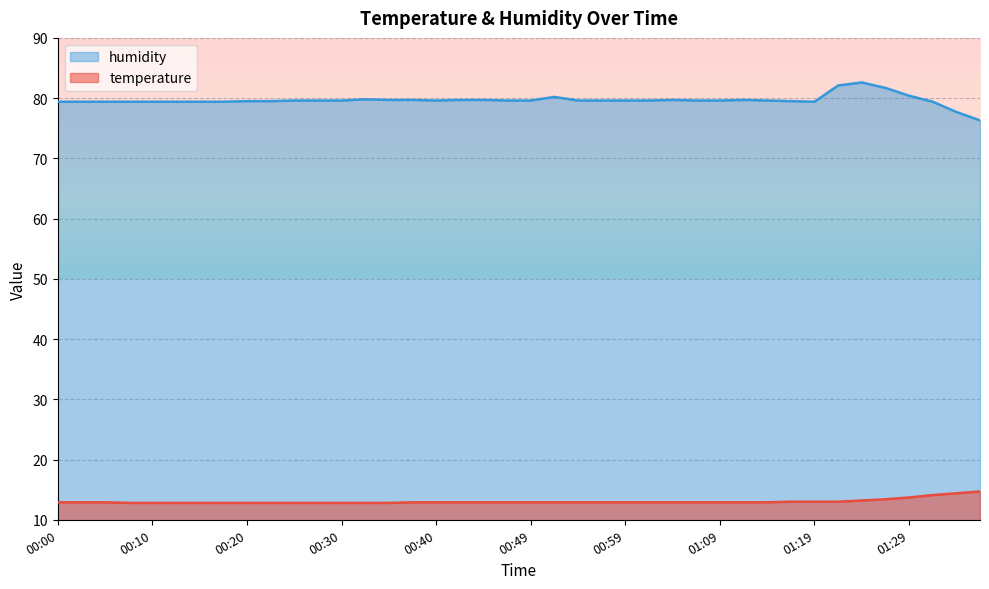

What is the minimum value shown in the chart?

12.8